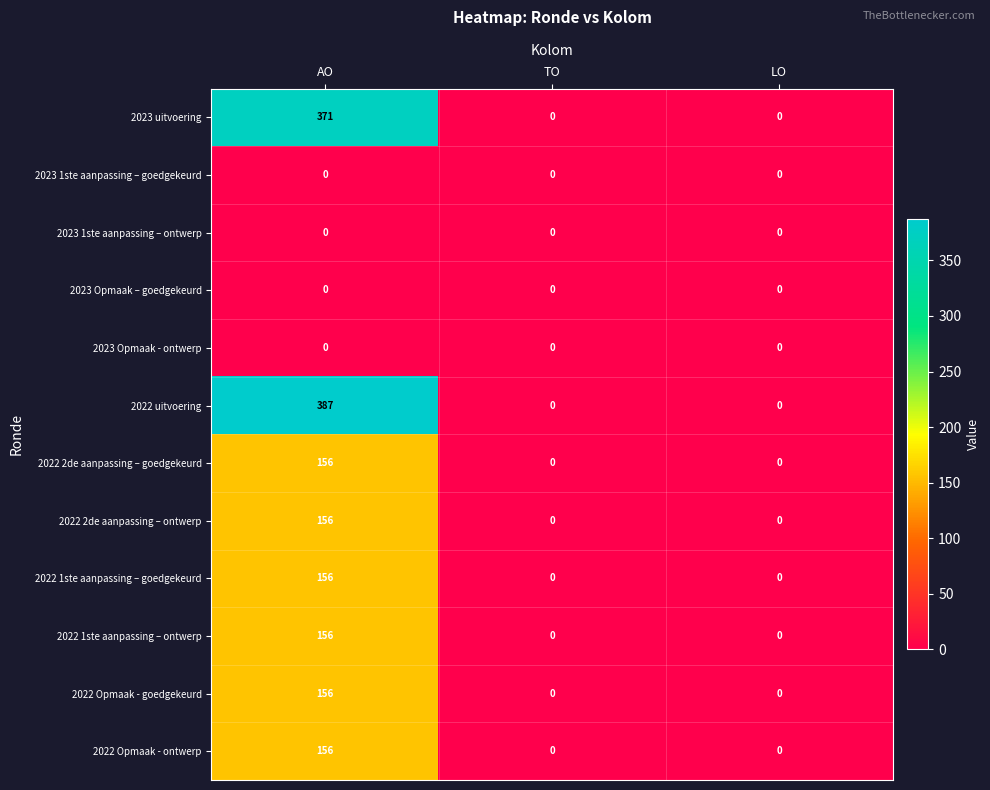

Which label corresponds to the largest value in the chart?

AO